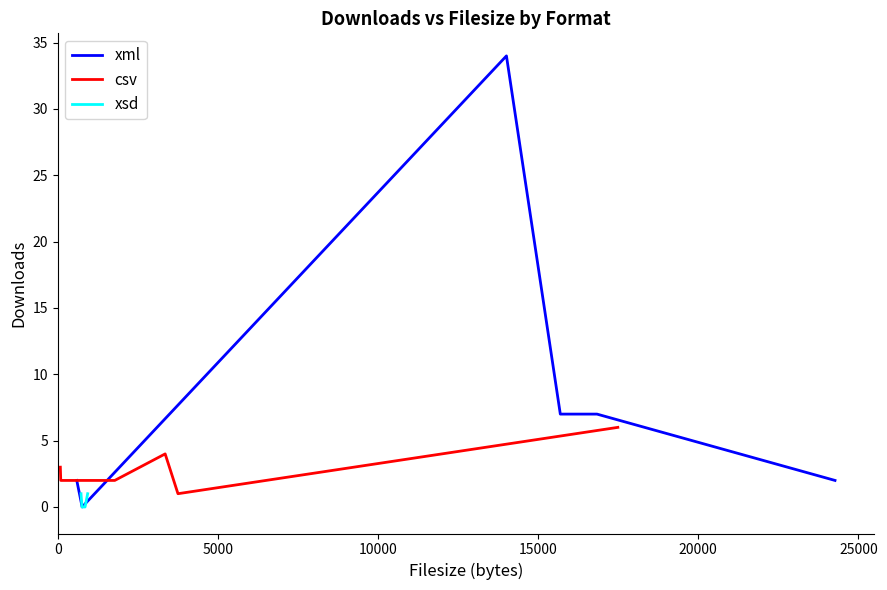

What is the maximum value for xml?

34